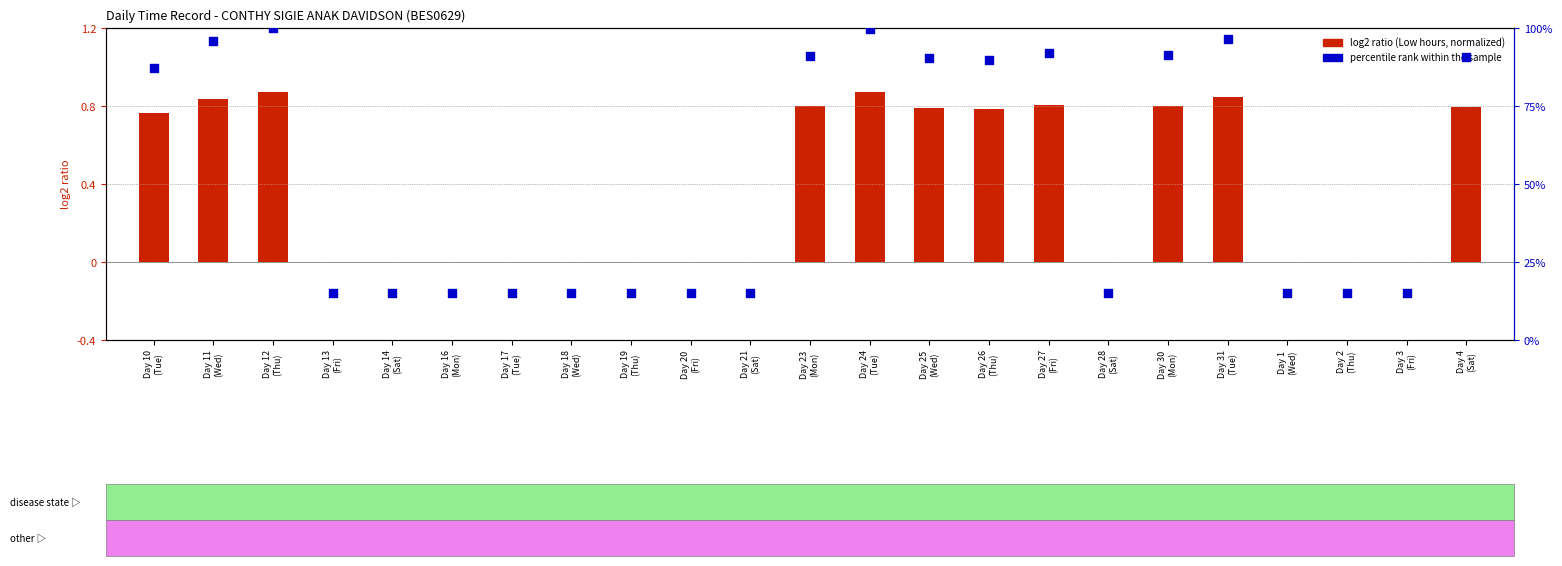

What is the total value across all series at Day 31
(Tue)?

97.3